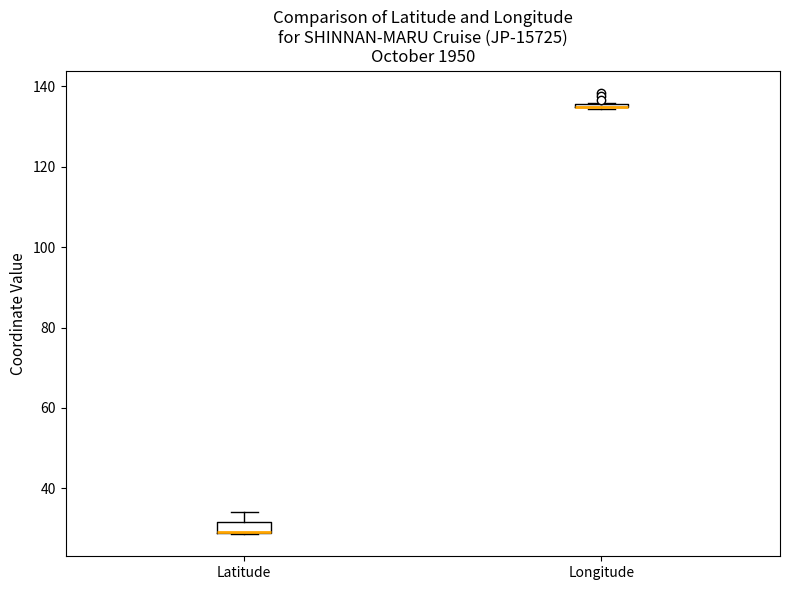

Where is the lower edge of the box for Longitude on the y-axis? The values are not printed on the chart, so give them approximately, as read against the axis.

134